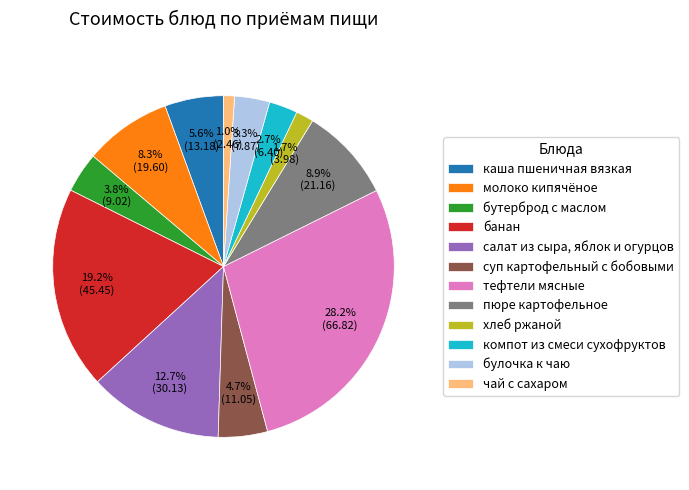

What percentage is NOT represented by салат из сыра, яблок и огурцов?

87.3%